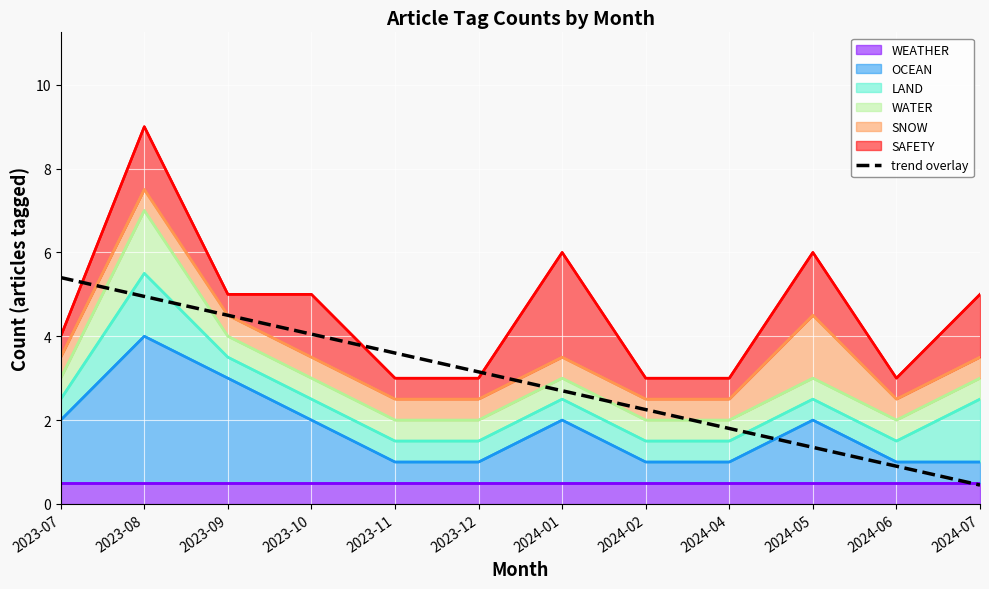

At which label does the data first exceed 3?

2023-07